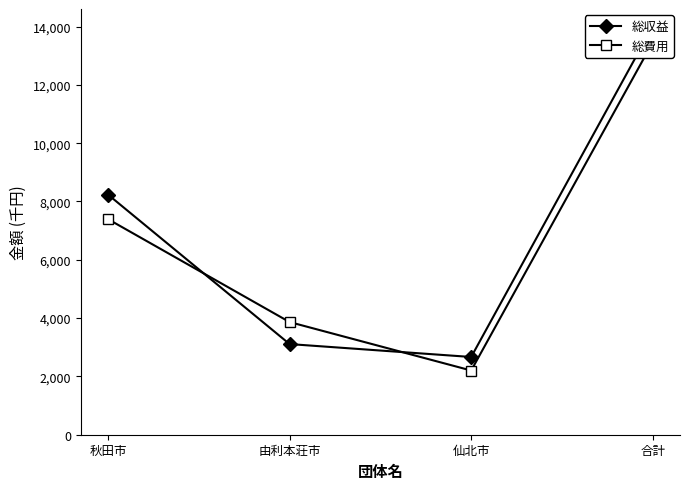

Which series ends up on top after the final intersection of 総費用 and 総収益?

総収益